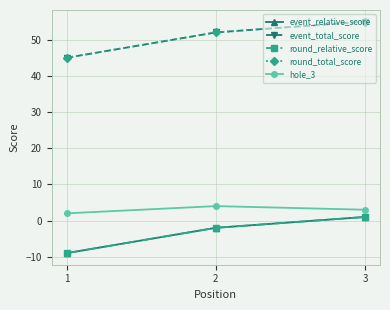

Is this an area chart (filled region under the line)?

No